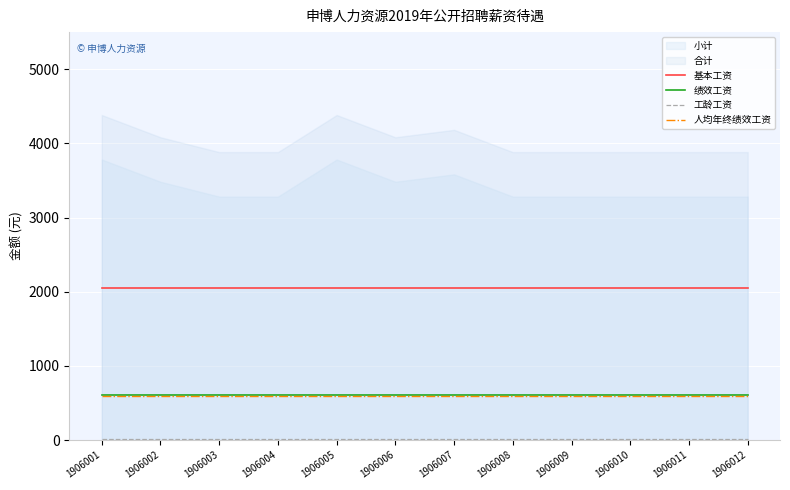

What is the average value of the 人均年终绩效工资 series?

600.0